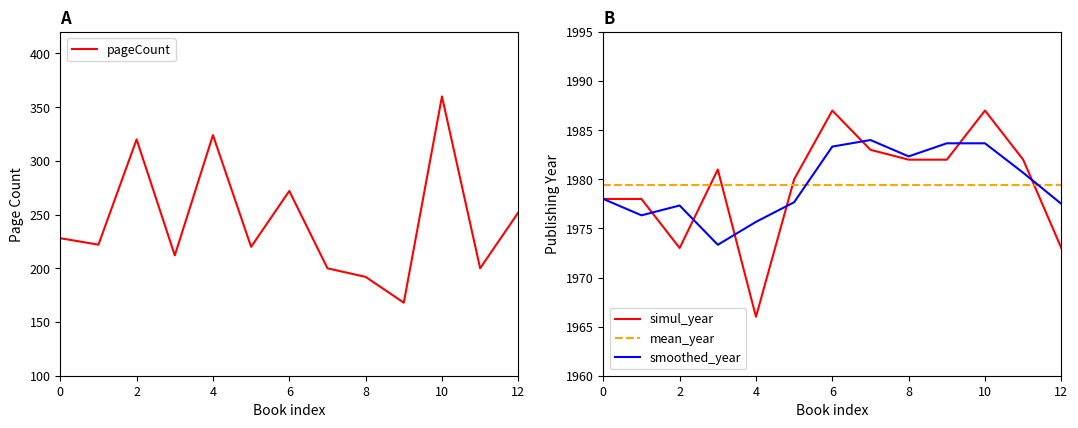

Reading right to left, list all the values displayed in this chart.

pageCount: 252.0	200.0	360.0	168.0	192.0	200.0	272.0	220.0	324.0	212.0	320.0	222.0	228.0
simul_year: 1973.0	1982.0	1987.0	1982.0	1982.0	1983.0	1987.0	1980.0	1966.0	1981.0	1973.0	1978.0	1978.0
mean_year: 1979.4	1979.4	1979.4	1979.4	1979.4	1979.4	1979.4	1979.4	1979.4	1979.4	1979.4	1979.4	1979.4
smoothed_year: 1977.5	1980.7	1983.7	1983.7	1982.3	1984.0	1983.3	1977.7	1975.7	1973.3	1977.3	1976.3	1978.0